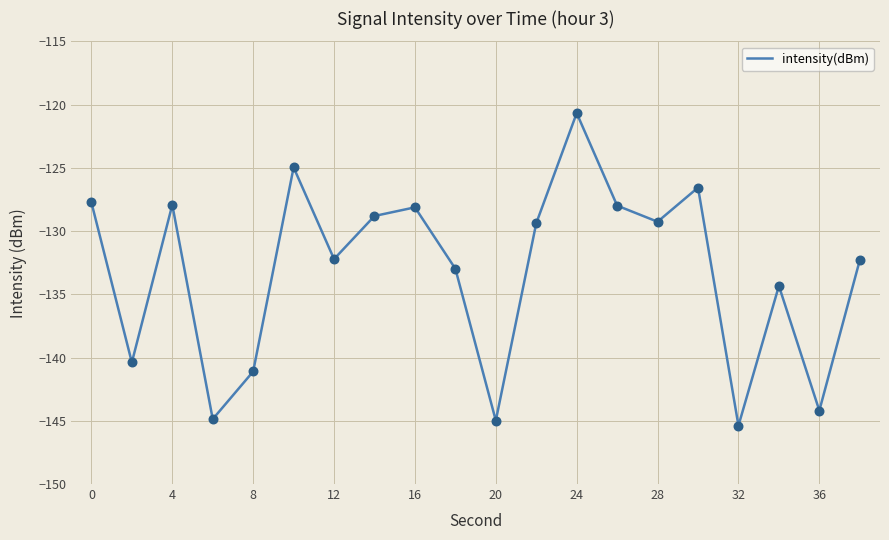

What is the minimum value shown in the chart?

-145.4